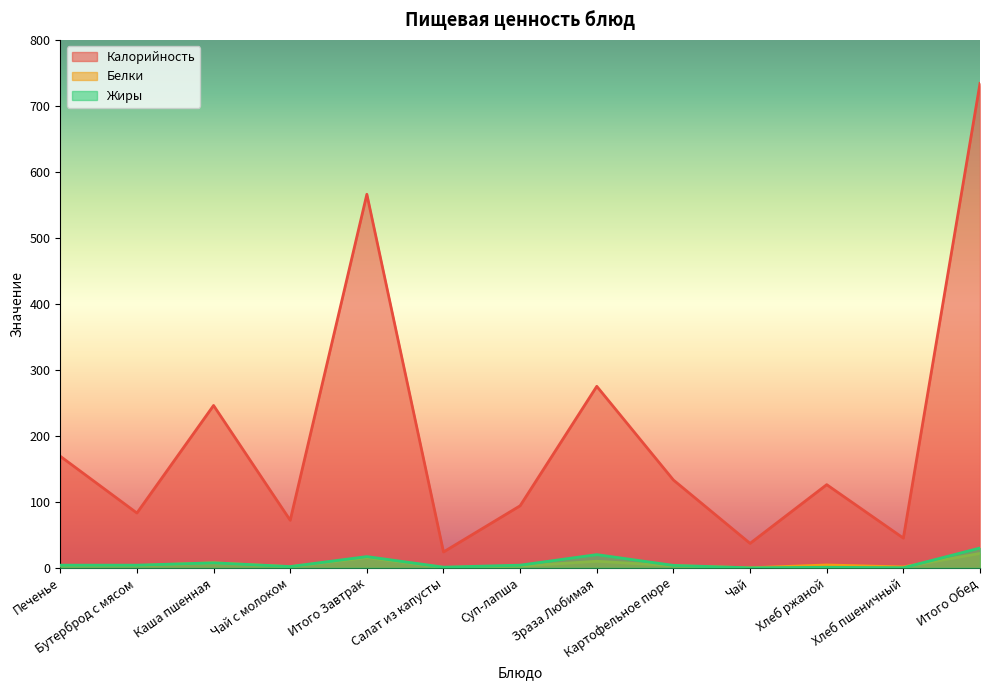

At how many categories does at least one series exceed 322?

2